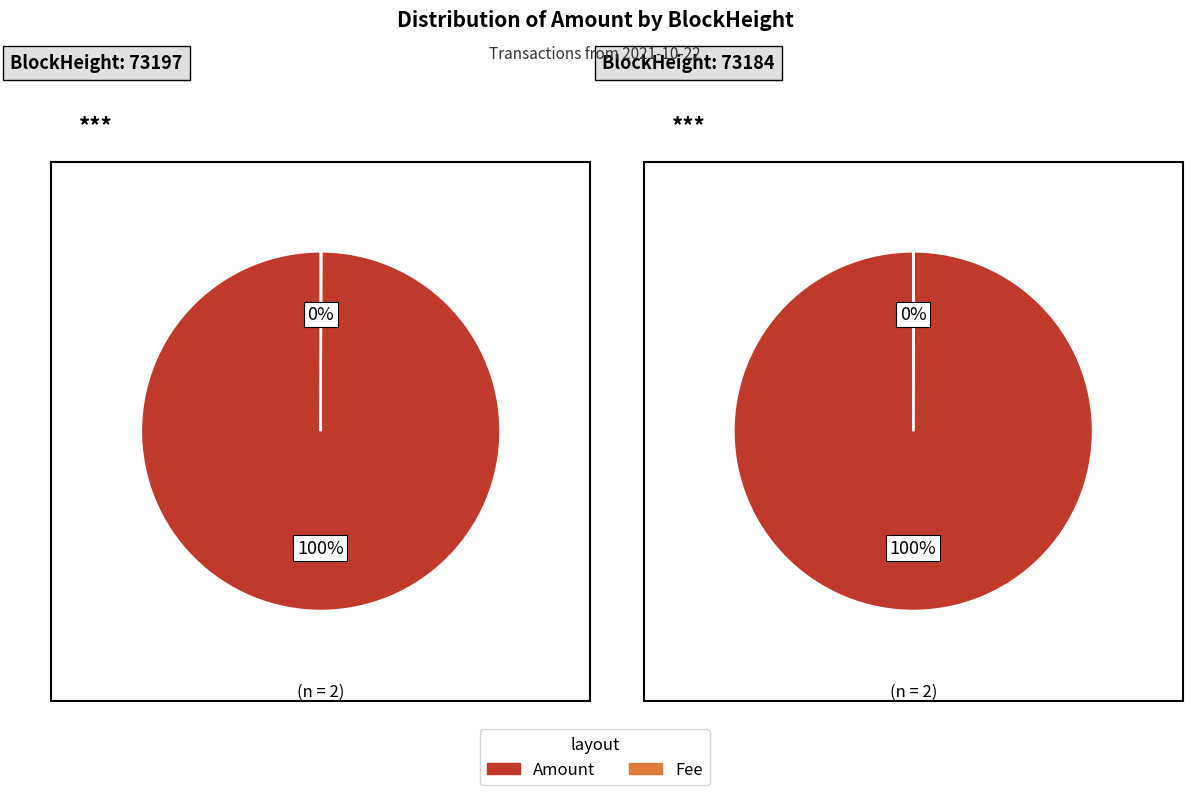

Does 73197 account for over 50% of the chart?

No